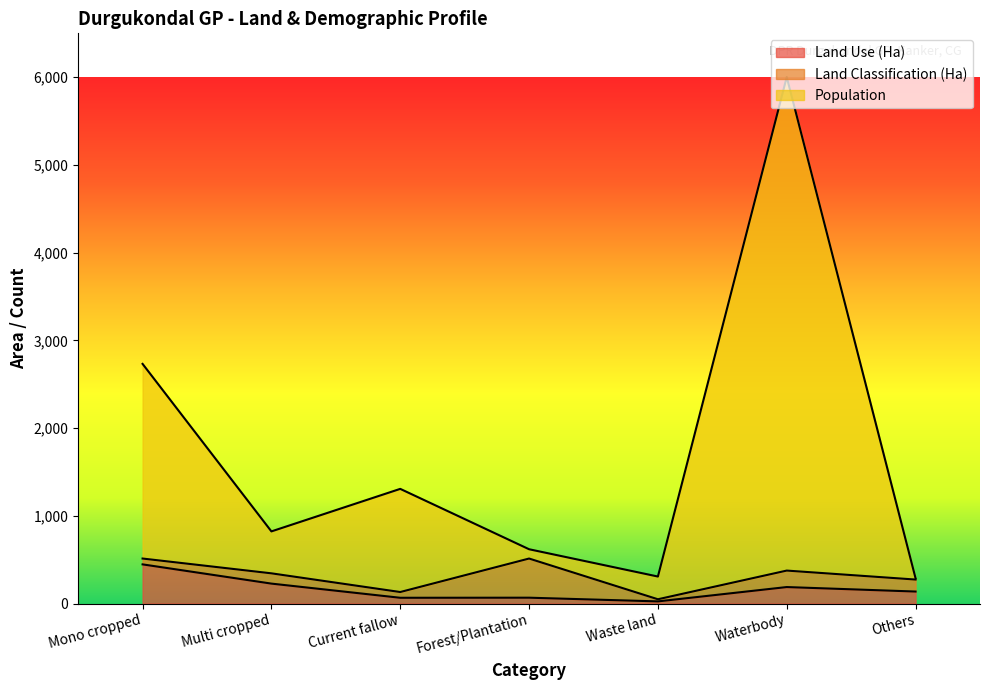

Is the value of Population at Multi cropped greater than the value of Land Use (Ha) at Multi cropped?

Yes